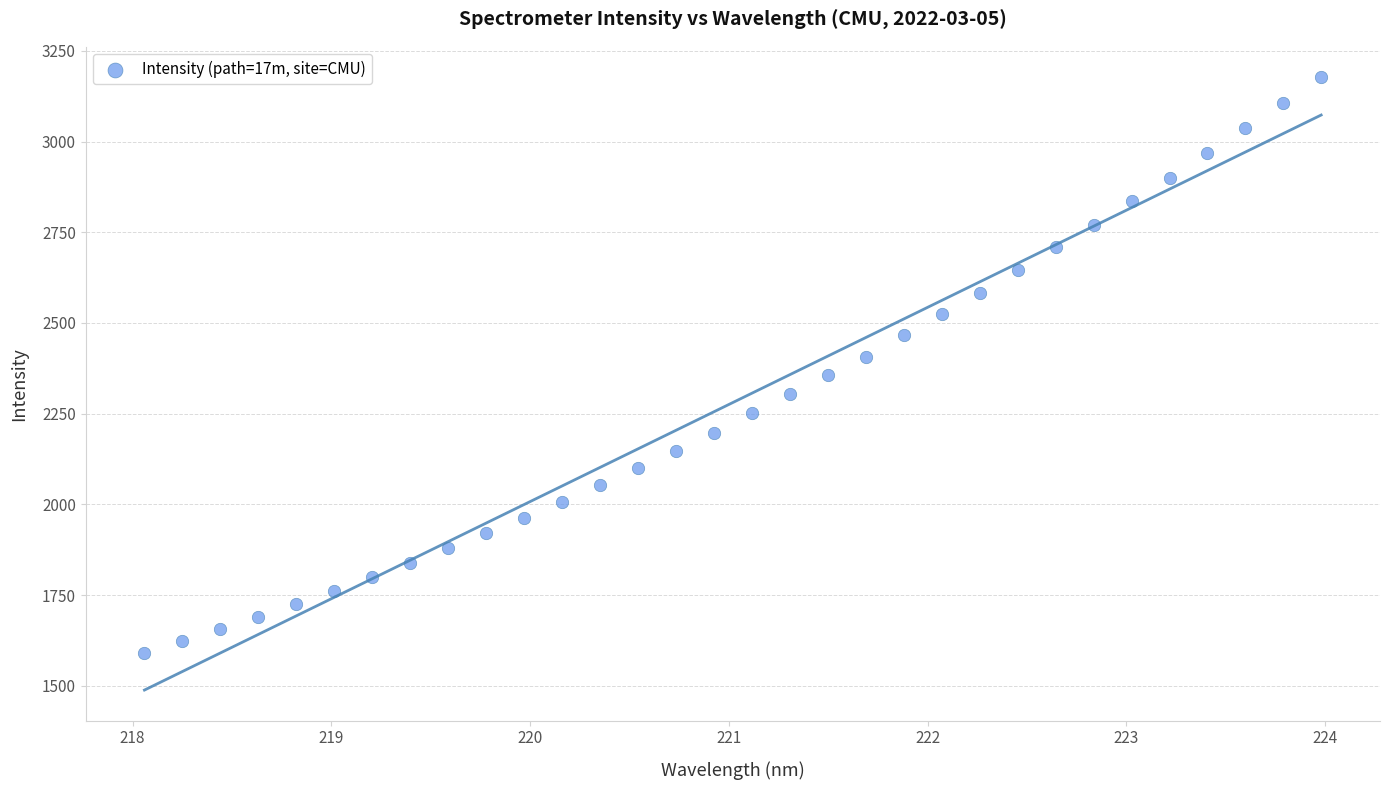

What is the range of X values (max minus min)?

5.9